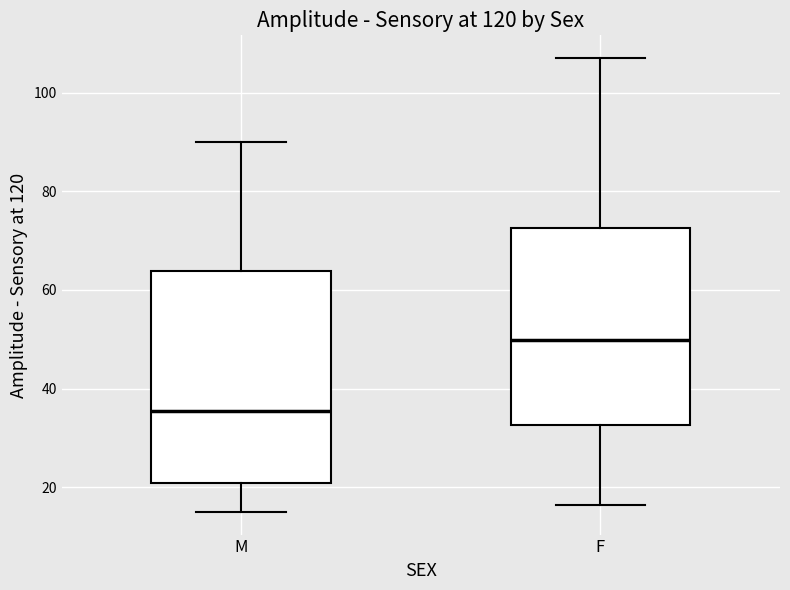

Reading left to right, transcribe this box plot: for each box, give where its median line is, the range the box spans, and where its two whiskers end, as read against the y-axis. The values are not printed on the chart, so give them approximately, as read against the axis.

M: median 36, box 20 to 64, whiskers 16 to 90
F: median 50, box 32 to 72, whiskers 16 to 108